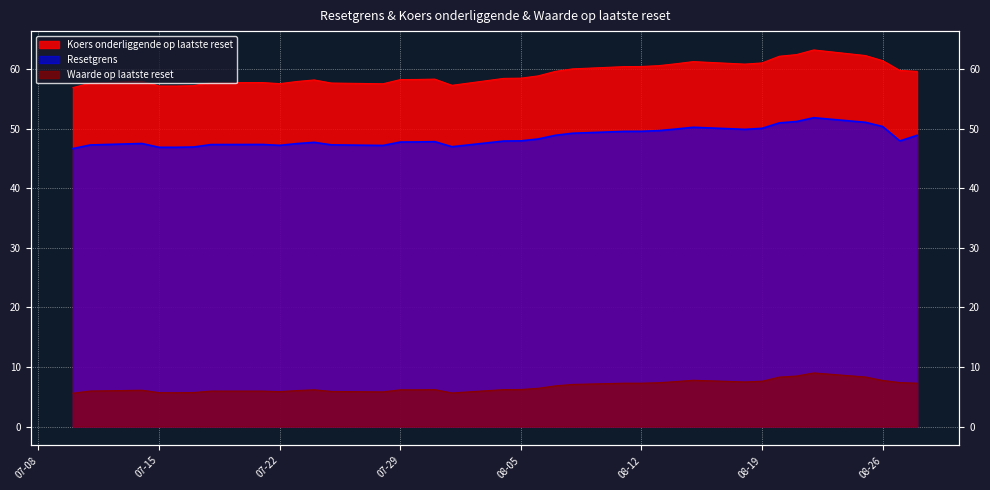

Where does the Koers onderliggende op laatste reset series first go above 58?

2025-07-24